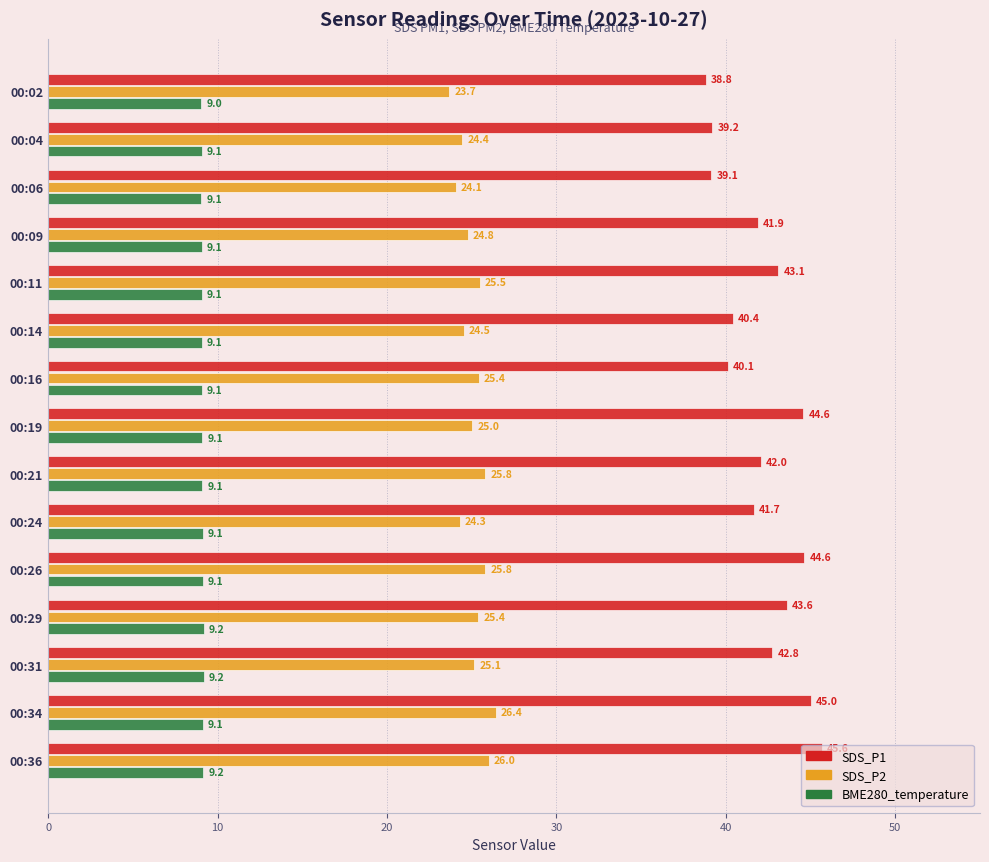

Between 00:06 and 00:34, which series saw the biggest shift?

SDS_P1